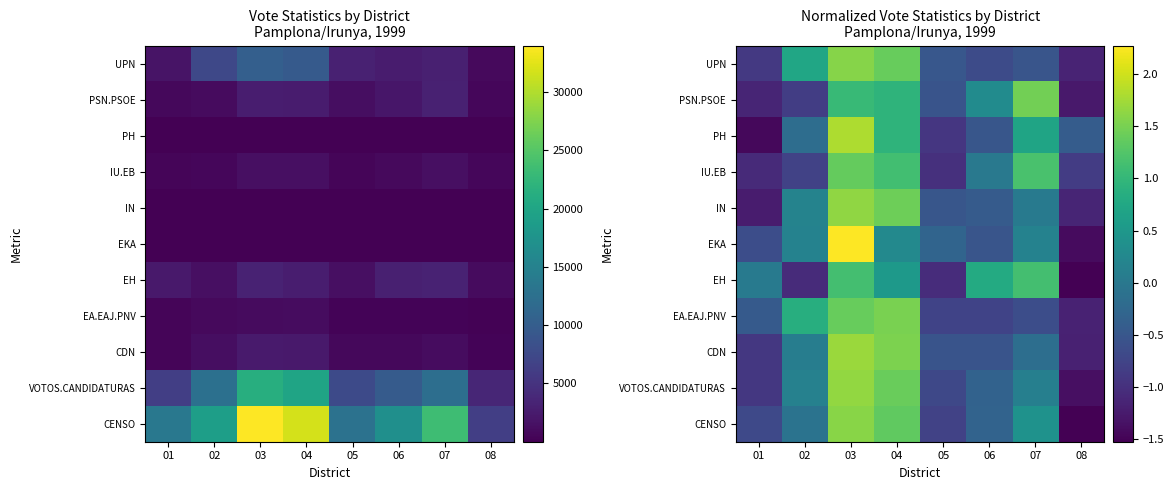

At 03, list the series in order from smallest to largest.

PSN.PSOE, EH, IU.EB, EA.EAJ.PNV, UPN, CENSO, IN, VOTOS.CANDIDATURAS, CDN, PH, EKA